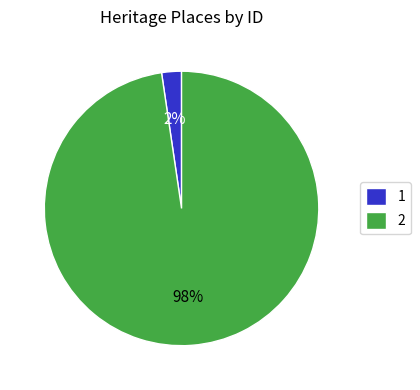

Does any single category account for the majority?

Yes